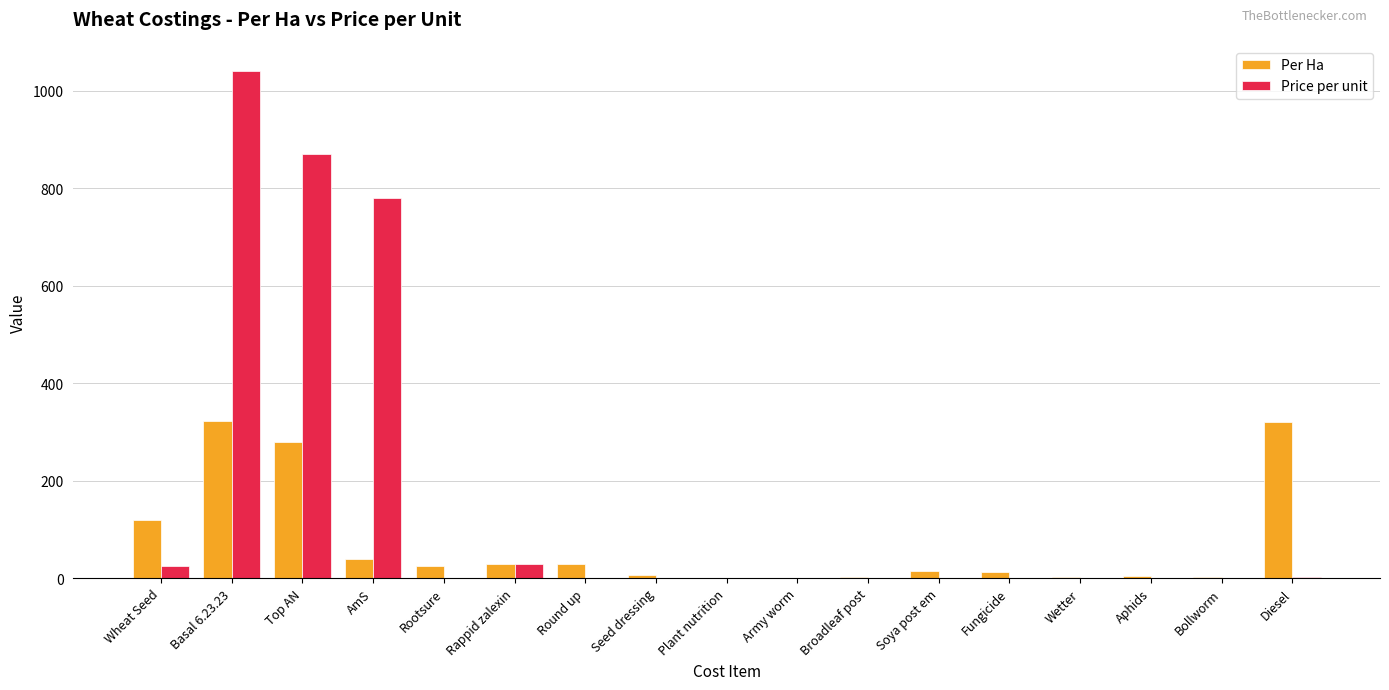

The Per Ha series shows 39.0 at AmS. True or false?

True